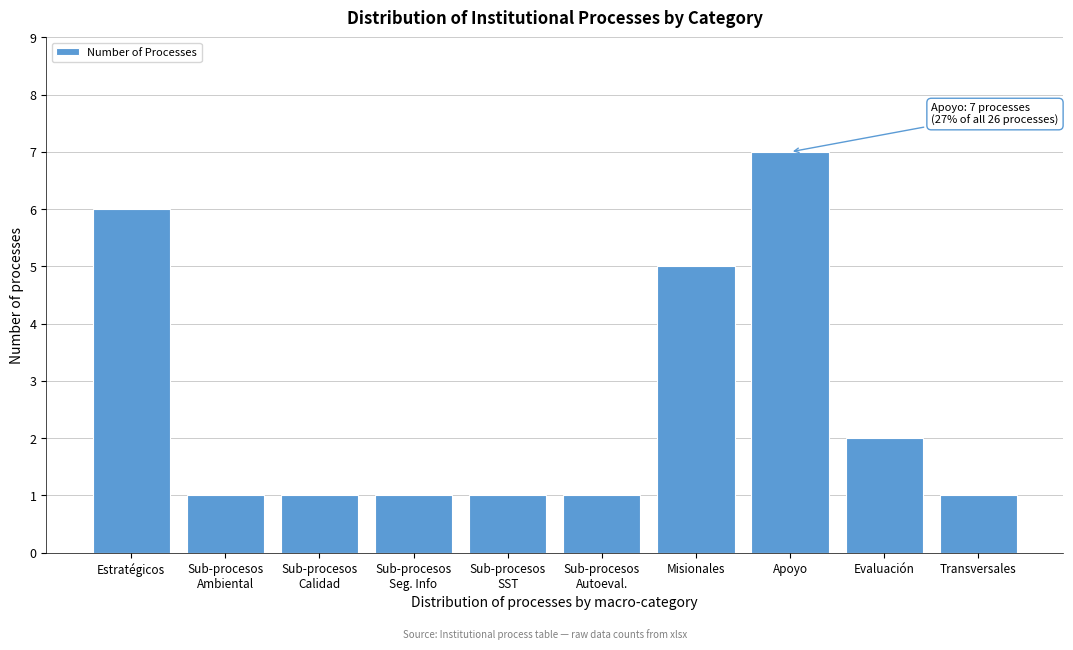

Reading left to right, transcribe all the data shown in this chart.

6	1	1	1	1	1	5	7	2	1